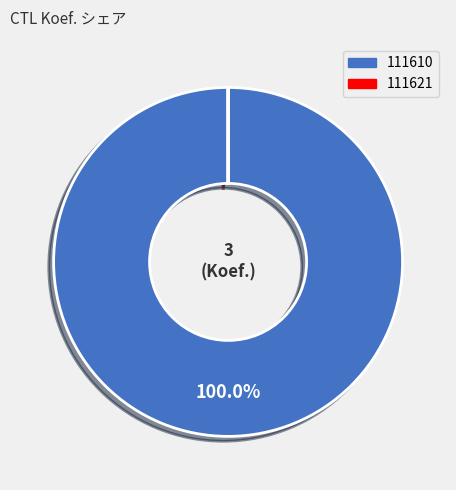

Which category has the biggest portion of the pie?

111610